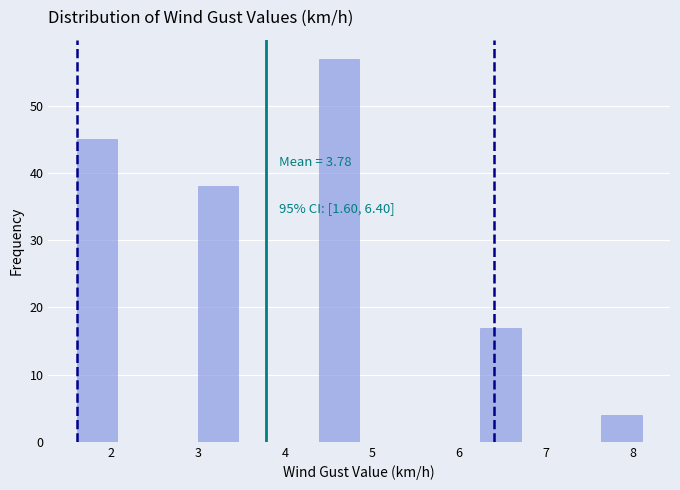

Which range on the x-axis has the tallest bar?

4.4 to 4.9